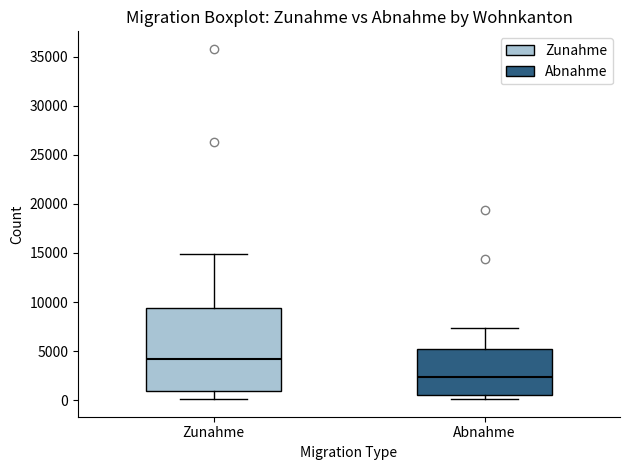

Where is the lower edge of the box for Abnahme on the y-axis? The values are not printed on the chart, so give them approximately, as read against the axis.

500